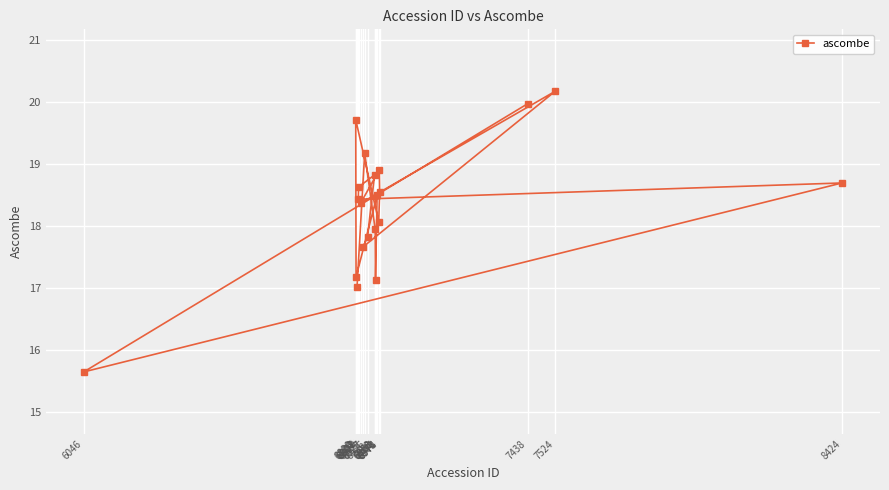

The value at 6971 is 18.1. True or false?

True